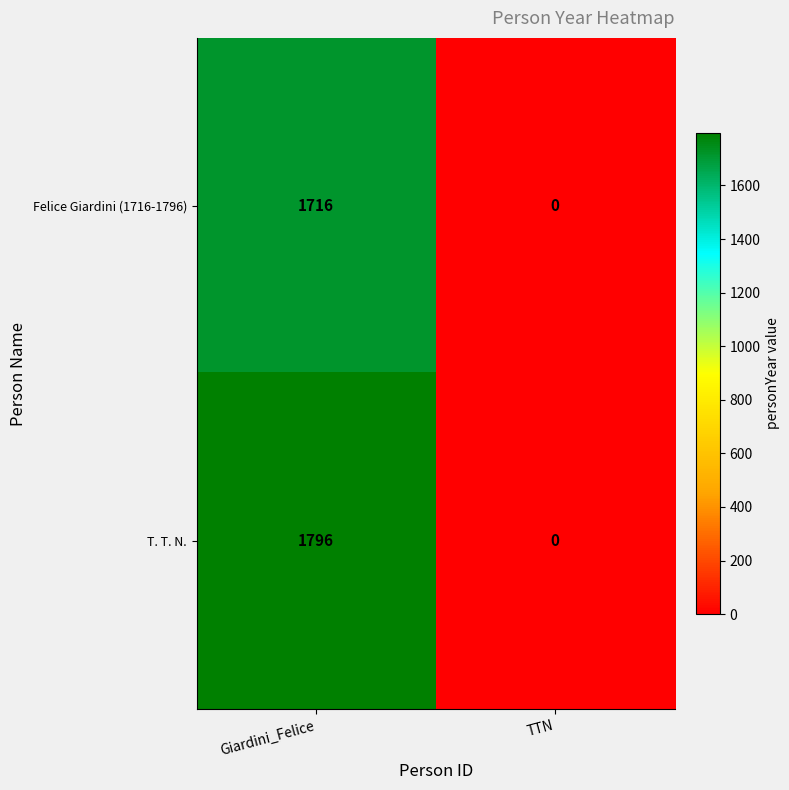

Which series changed the most between Giardini_Felice and TTN?

T. T. N.